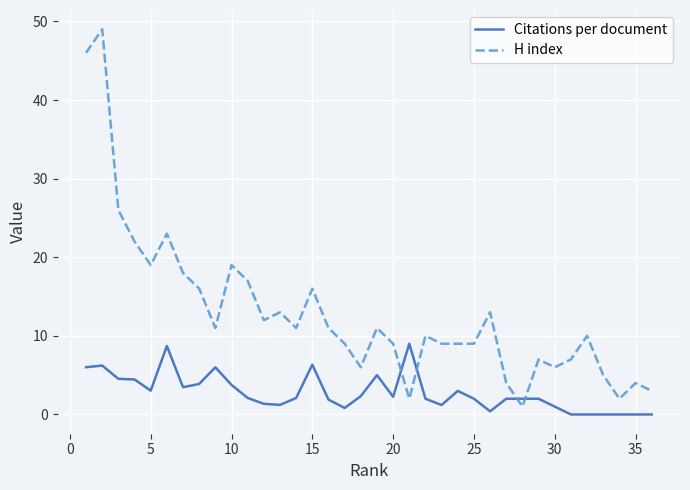

What is the greatest value displayed?

49.0